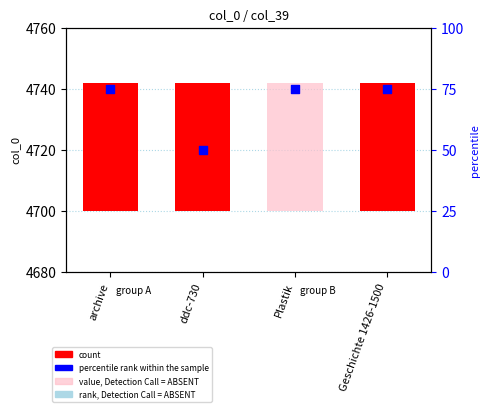

What is the ratio of the value at Plastik to the value at Geschichte 1426-1500?

1.0